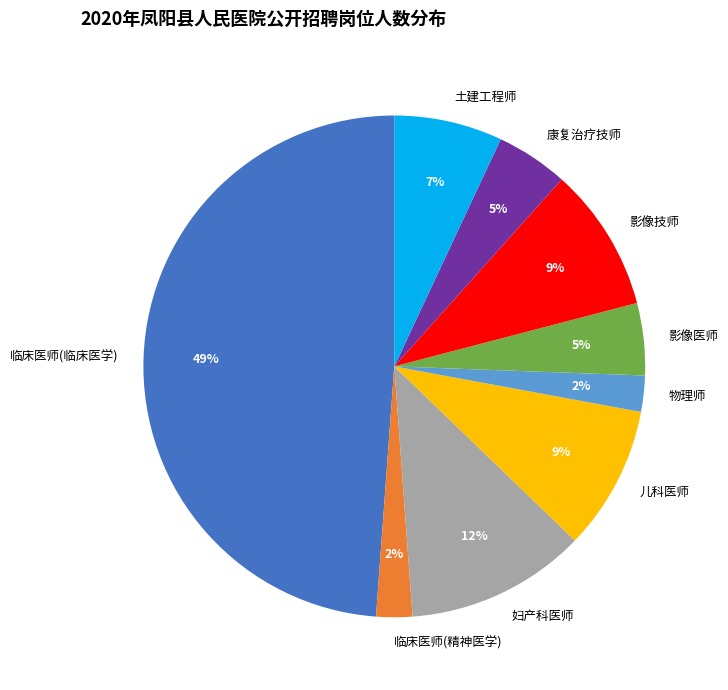

Between 临床医师(临床医学) and 影像医师, which is larger?

临床医师(临床医学)